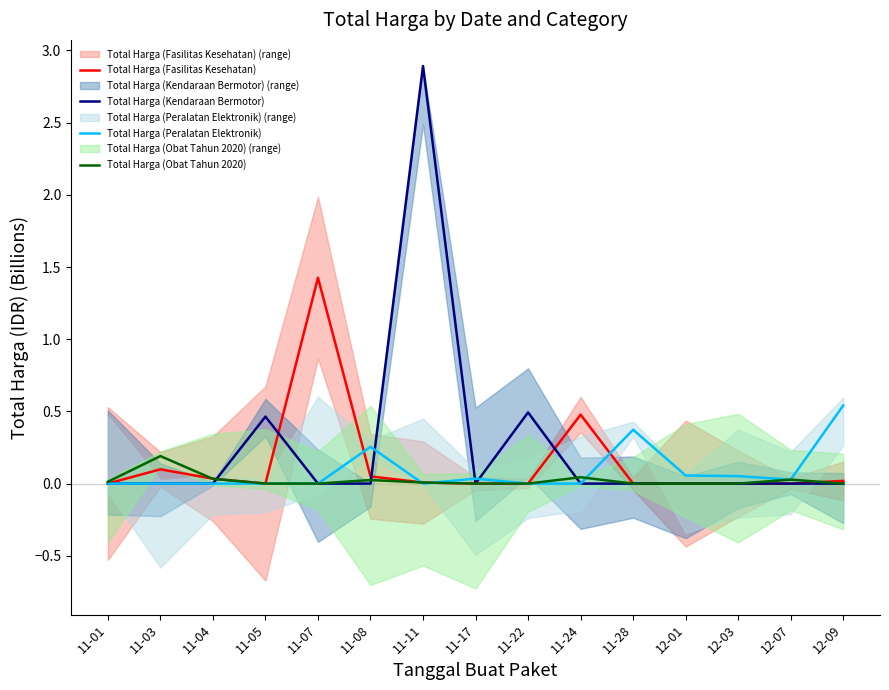

The value of Total Harga (Kendaraan Bermotor) at 11-03 is -2.0. True or false?

False